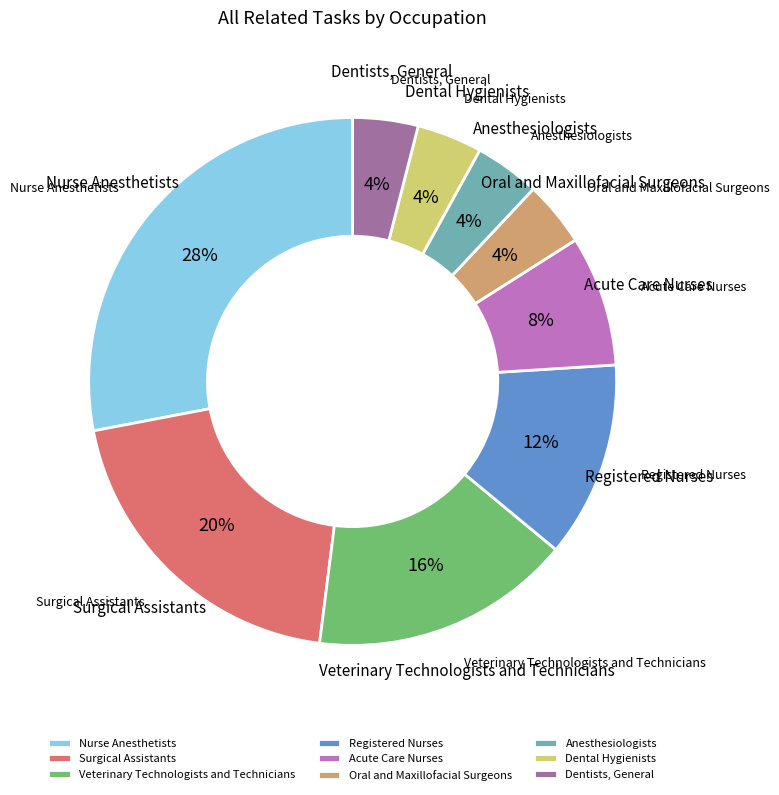

Do Nurse Anesthetists and Oral and Maxillofacial Surgeons together represent more than half of the pie?

No